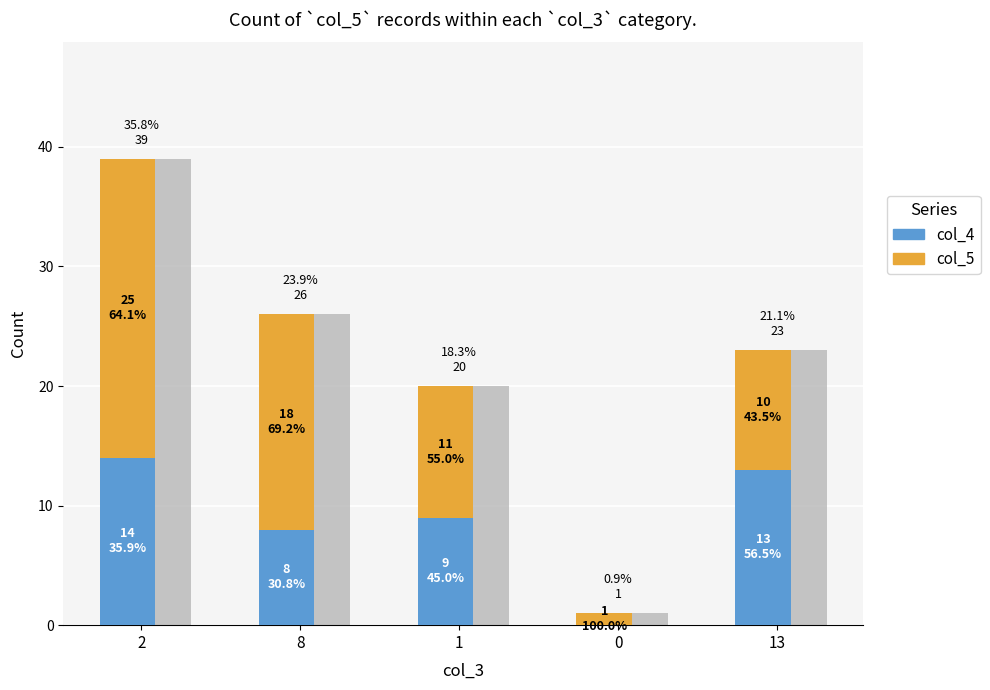

Reading left to right, extract all data points from this chart.

col_4: 2=14	8=8	1=9	0=0	13=13
col_5: 2=25	8=18	1=11	0=1	13=10